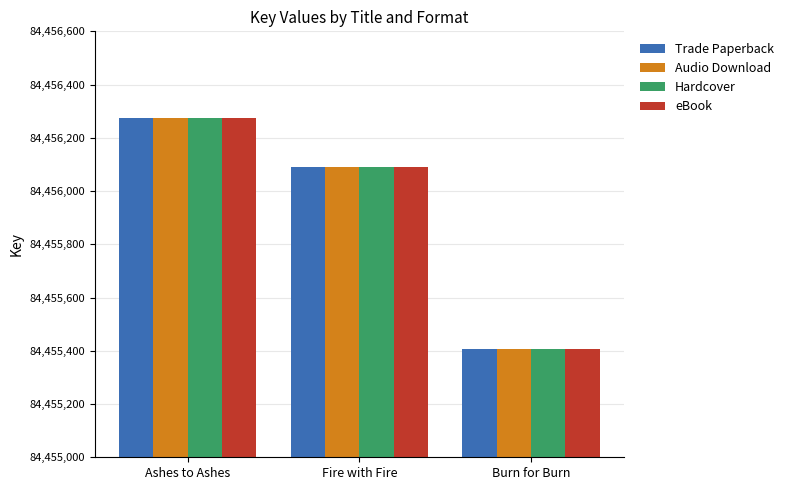

What is the total value across all series at Fire with Fire?

337824356